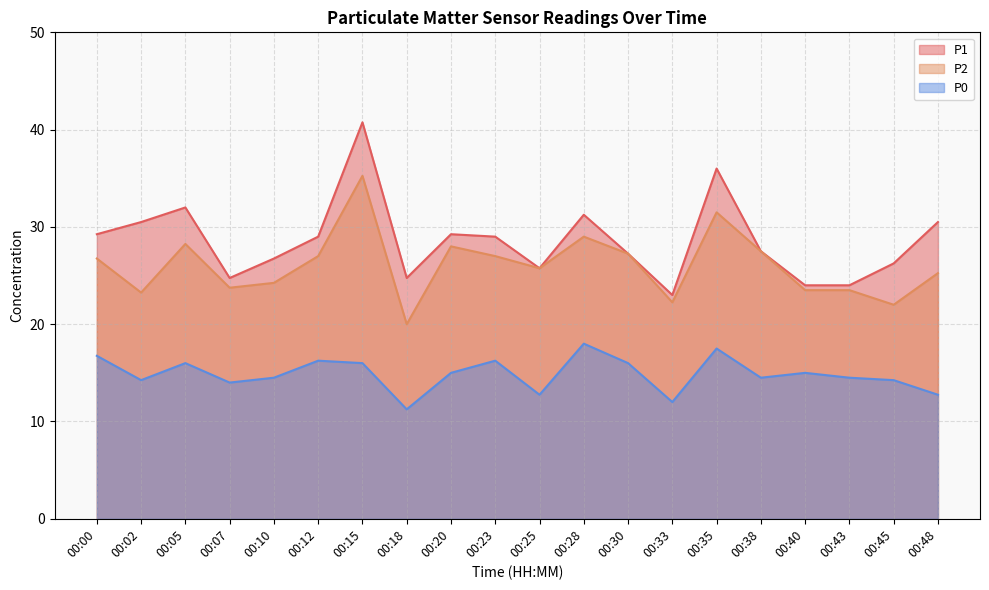

What is the value of the P1 point at the 13th from the left?

27.2